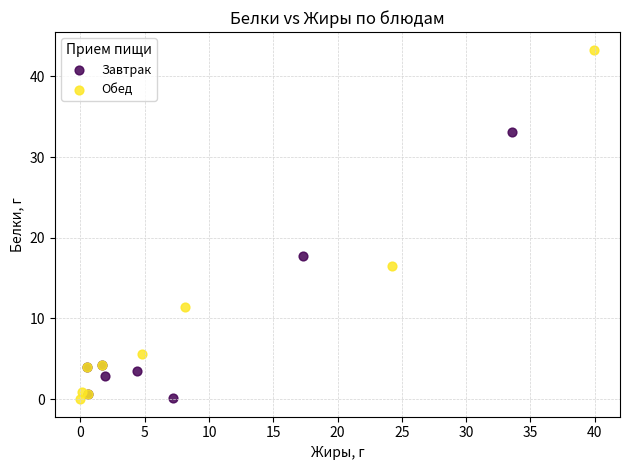

What are all the series names shown in the legend?

Завтрак, Обед